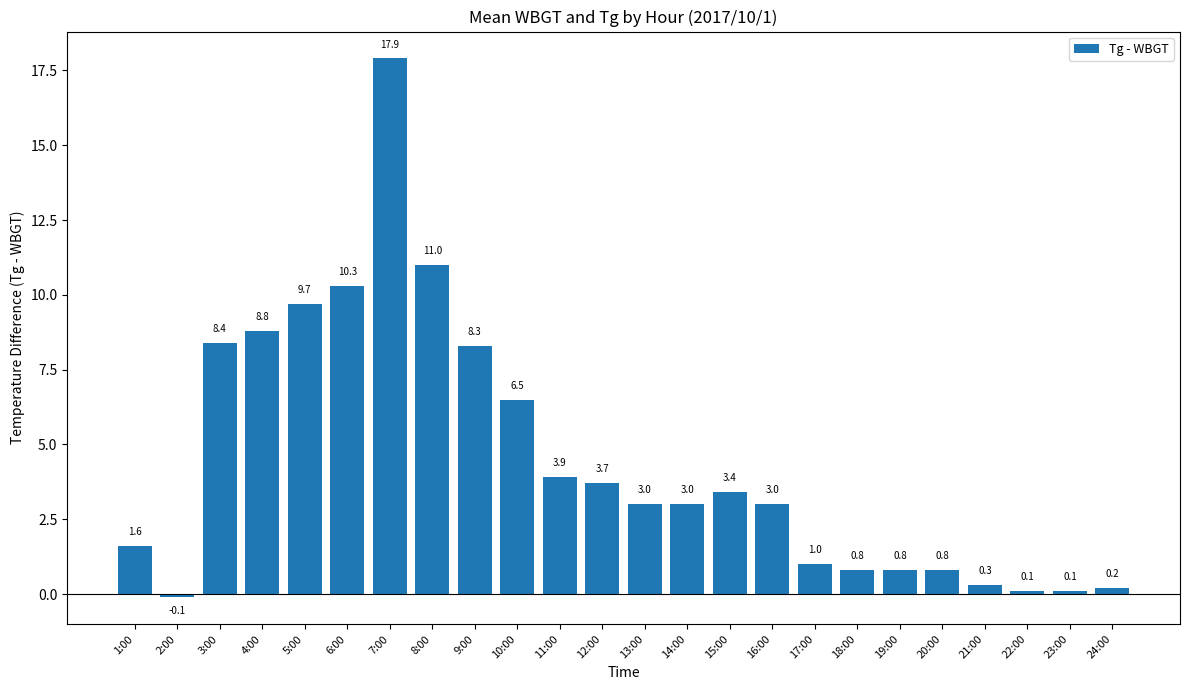

What is the label of the 8th bar from the right?

17:00